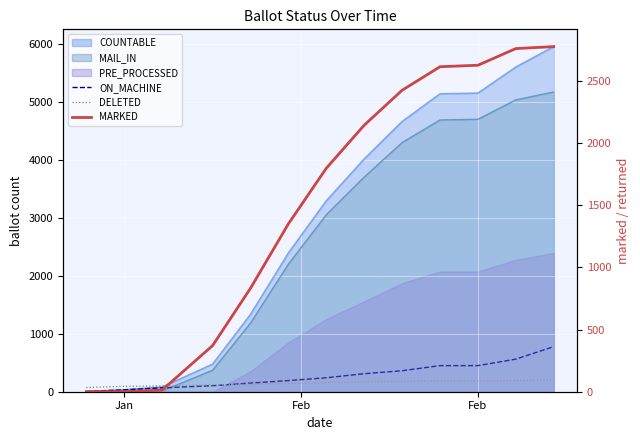

True or false: MARKED and DELETED cross at least once.

True